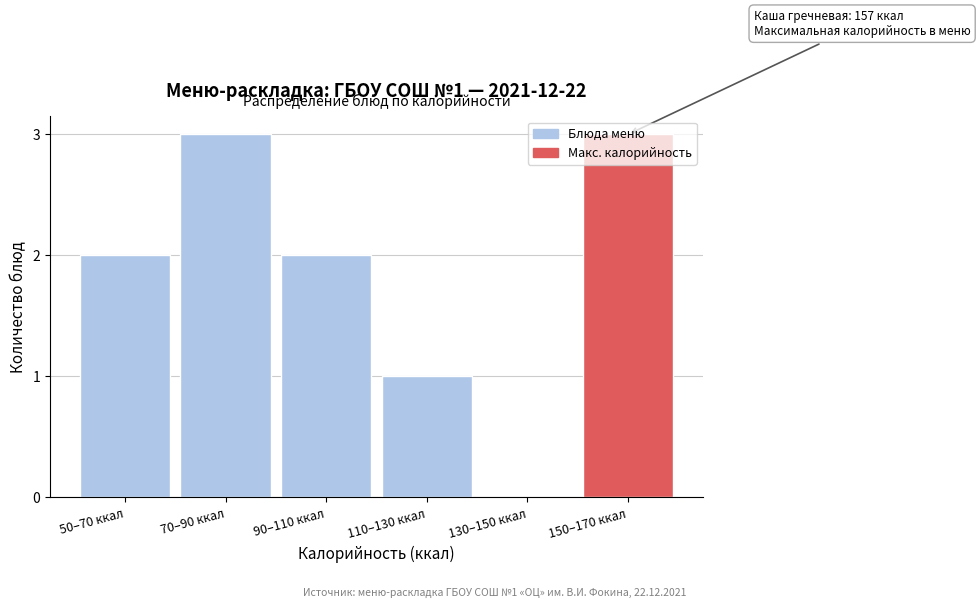

Is it true that the value at 70–90 ккал is 4?

False